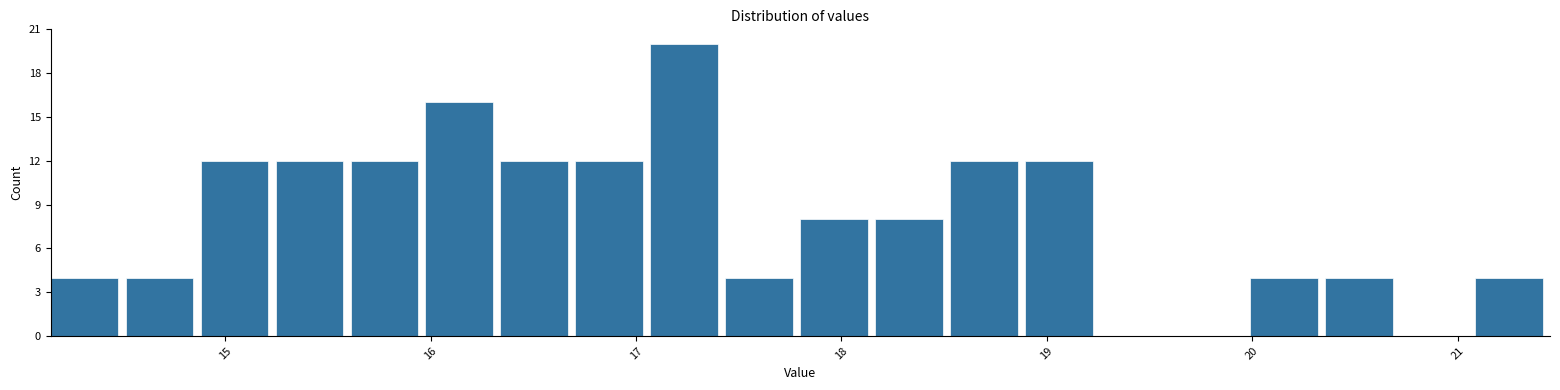

Around what value on the x-axis is the tallest bar? Give the approximate position of its centre, as read against the axis.

17.2